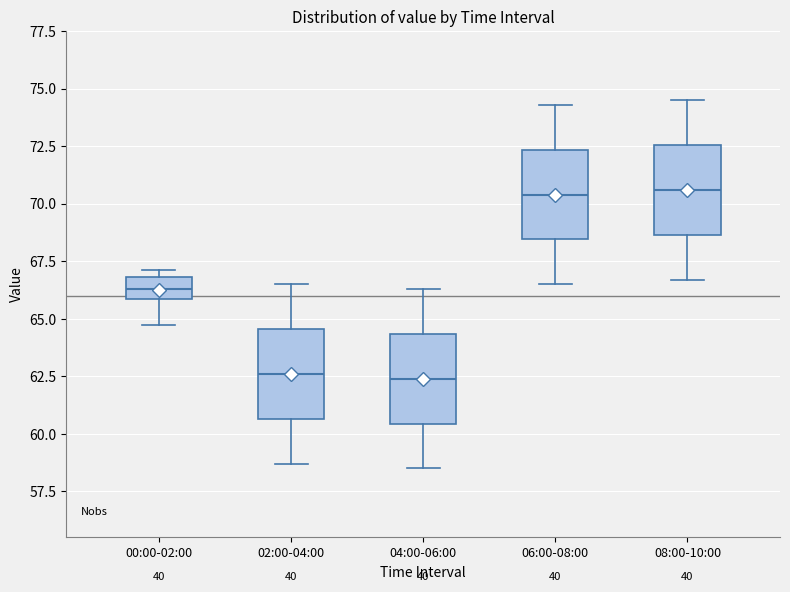

Reading left to right, transcribe this box plot: for each box, give where its median line is, the range the box spans, and where its two whiskers end, as read against the y-axis. The values are not printed on the chart, so give them approximately, as read against the axis.

00:00-02:00: median 66.5, box 66.0 to 67.0, whiskers 64.5 to 67.0 (just above the box's upper edge)
02:00-04:00: median 62.5, box 60.5 to 64.5, whiskers 58.5 to 66.5
04:00-06:00: median 62.5, box 60.5 to 64.5, whiskers 58.5 to 66.5
06:00-08:00: median 70.5, box 68.5 to 72.5, whiskers 66.5 to 74.5
08:00-10:00: median 70.5, box 68.5 to 72.5, whiskers 66.5 to 74.5